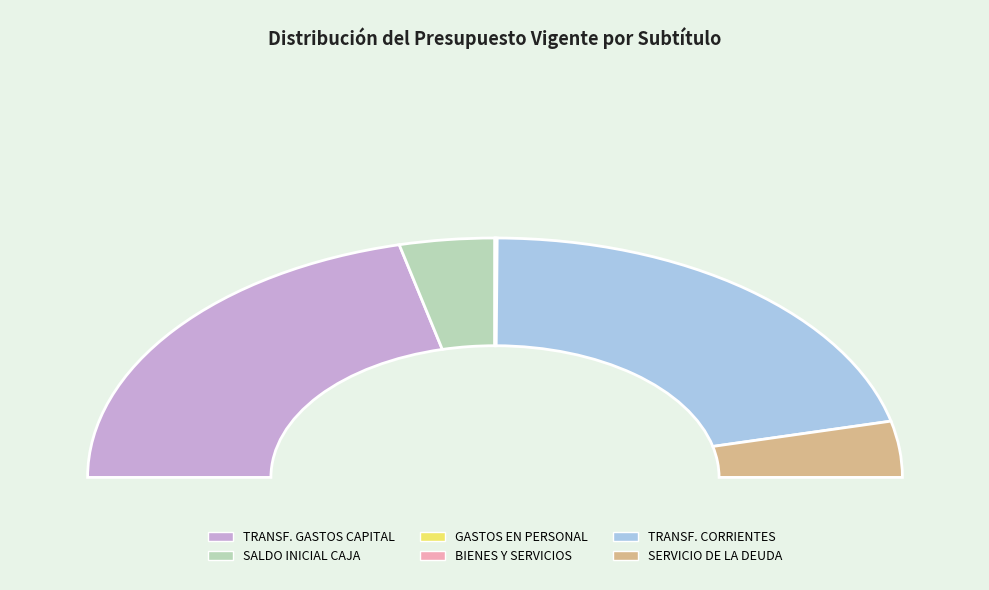

Approximately how many times larger is the value at TRANSFERENCIAS CORRIENTES compared to TRANSFERENCIAS PARA GASTOS DE CAPITAL?

1.0